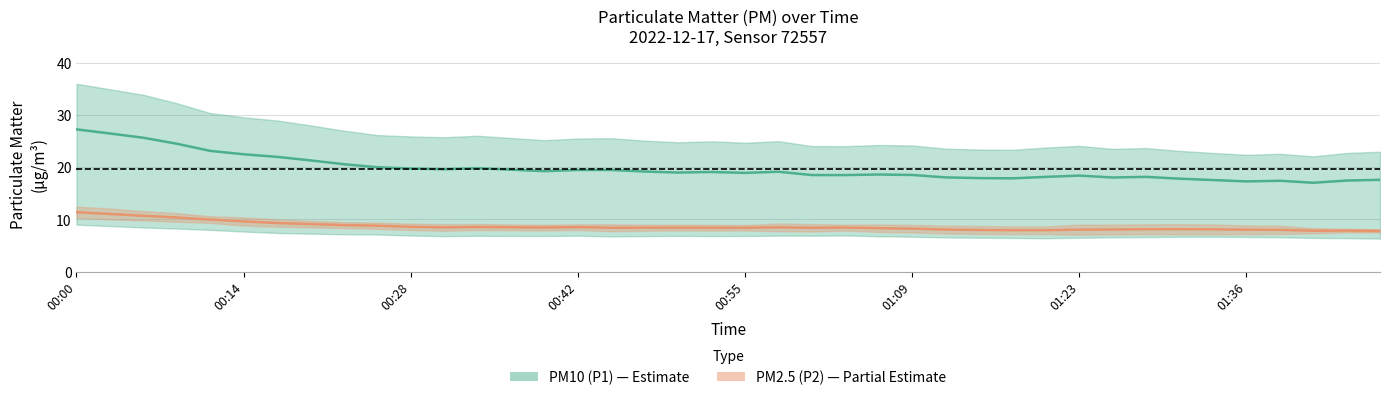

True or false: P1 and P2 intersect in this chart.

False